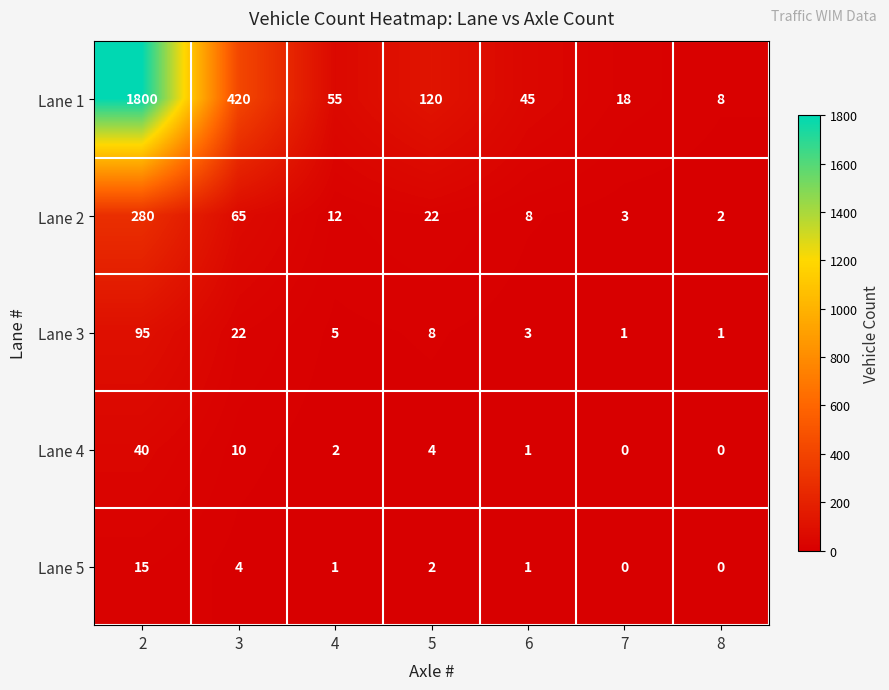

What is the total value across all series at 7?

22